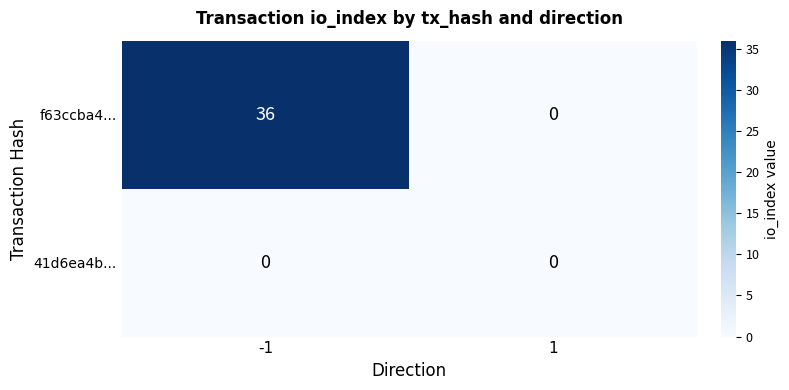

What is the total value across all series at -1?

36